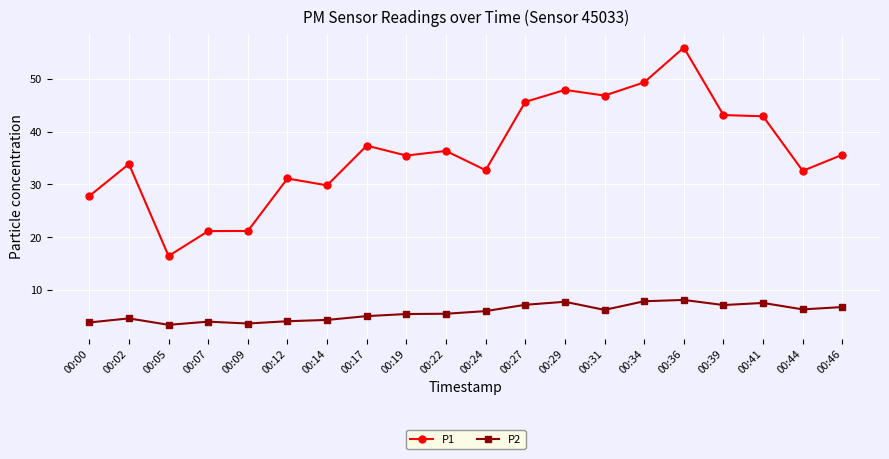

What is the highest value of the P1 series?

55.9